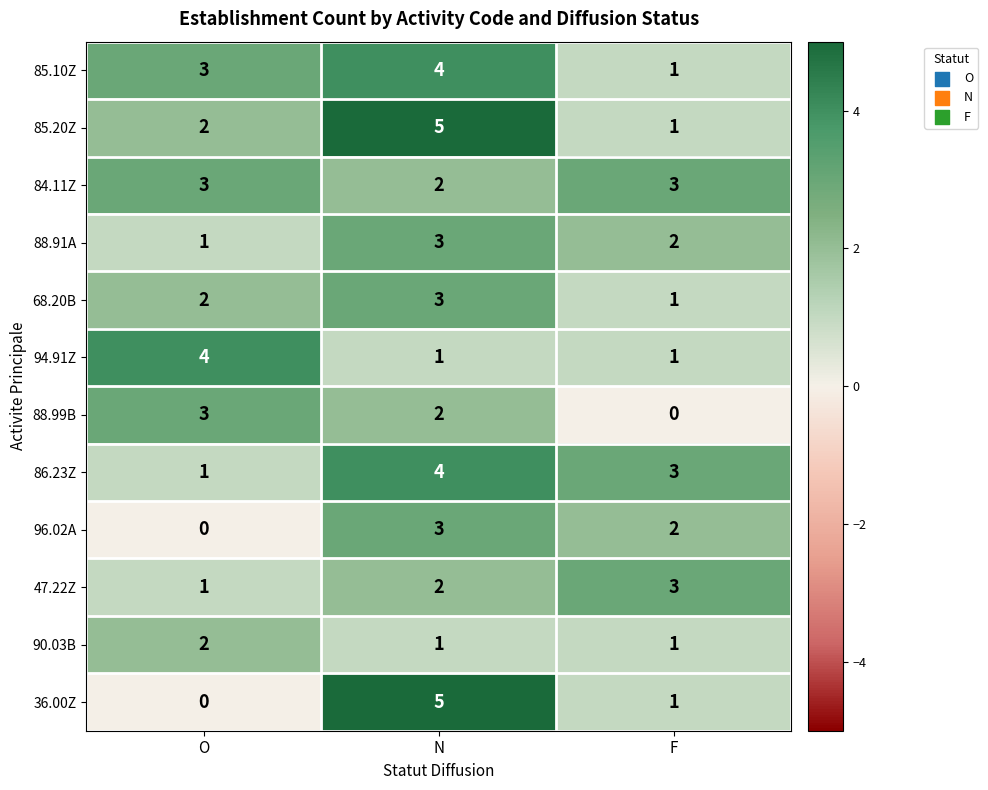

Is it true that 36.00Z equals 1 at F?

True